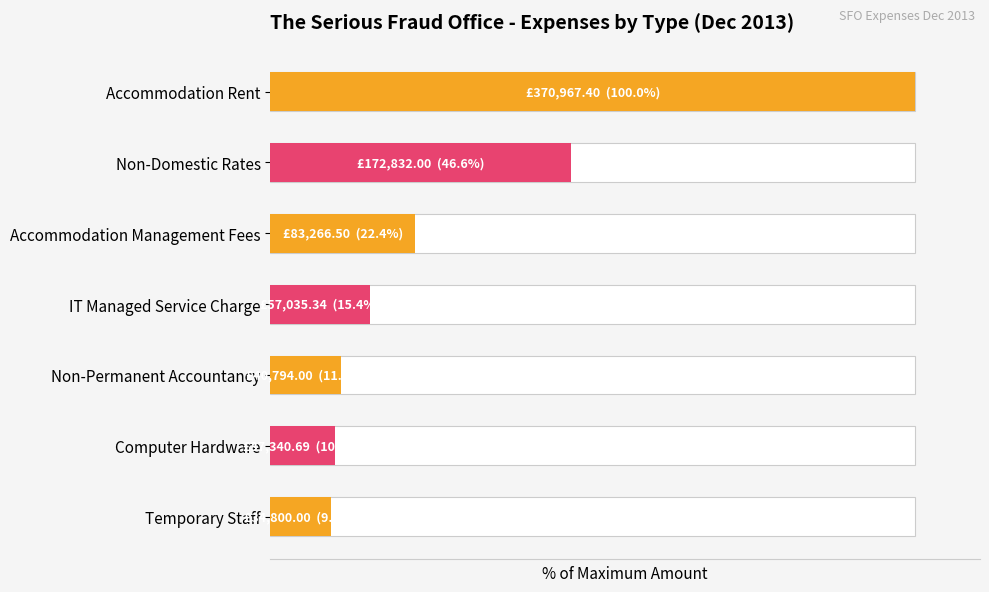

Count the number of values greater than 15.

4